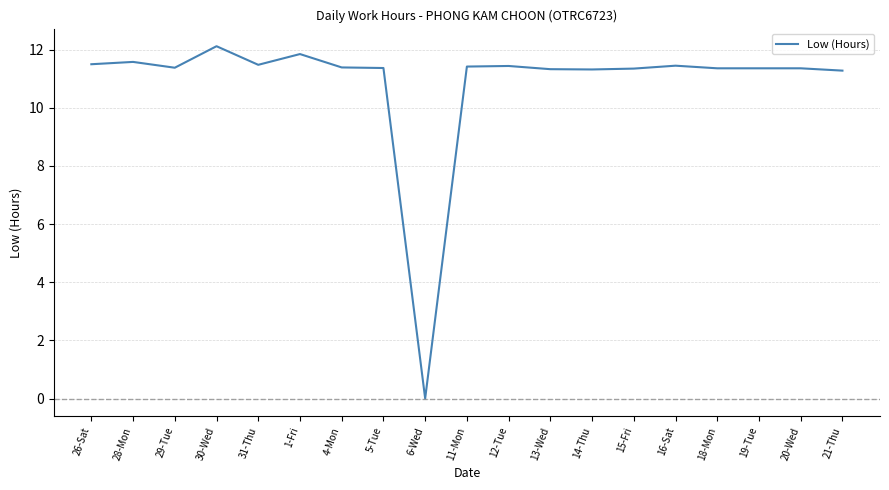

What is the change in value from 6-Wed to 21-Thu?

+11.3